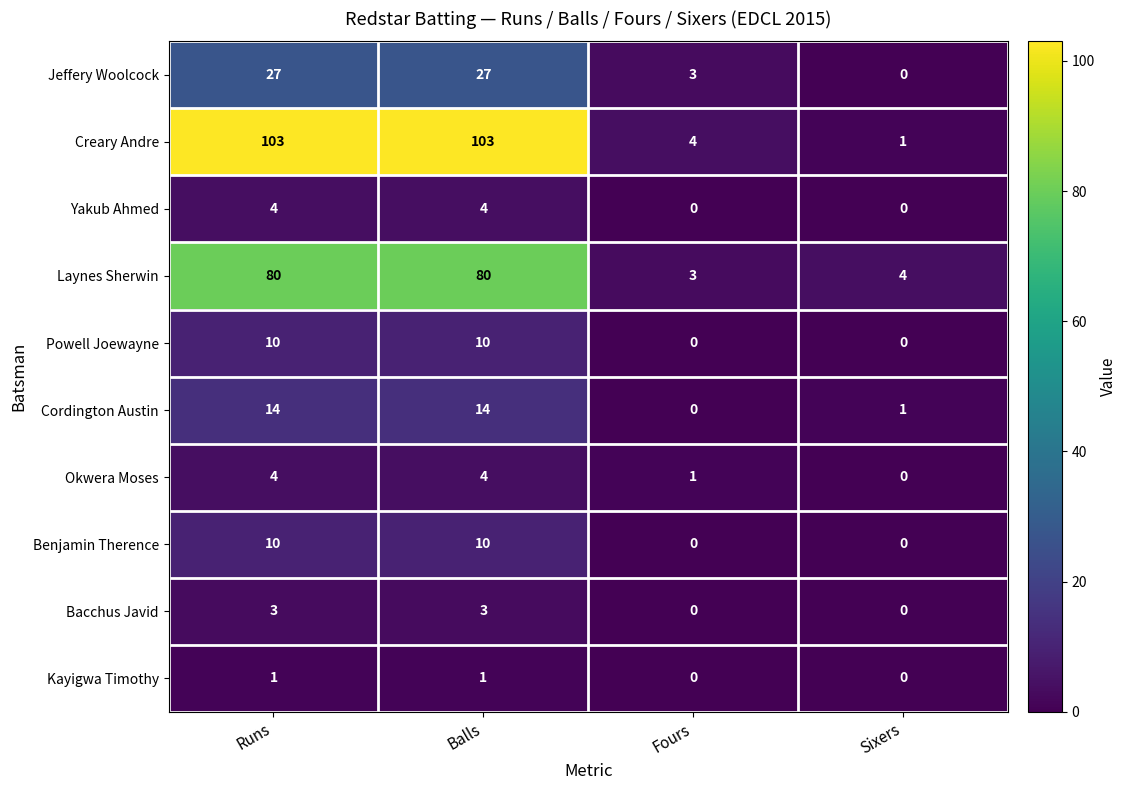

What is the difference between the maximum and second lowest values in the Okwera Moses series?

3